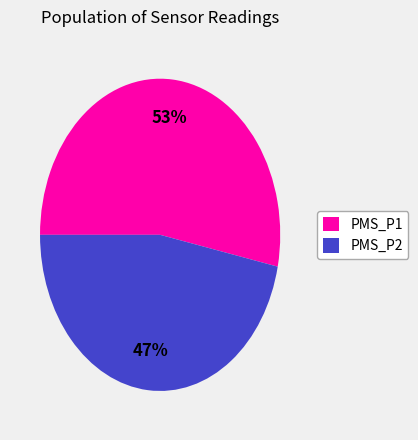

To the nearest percent, what is the average slice percentage?

50%